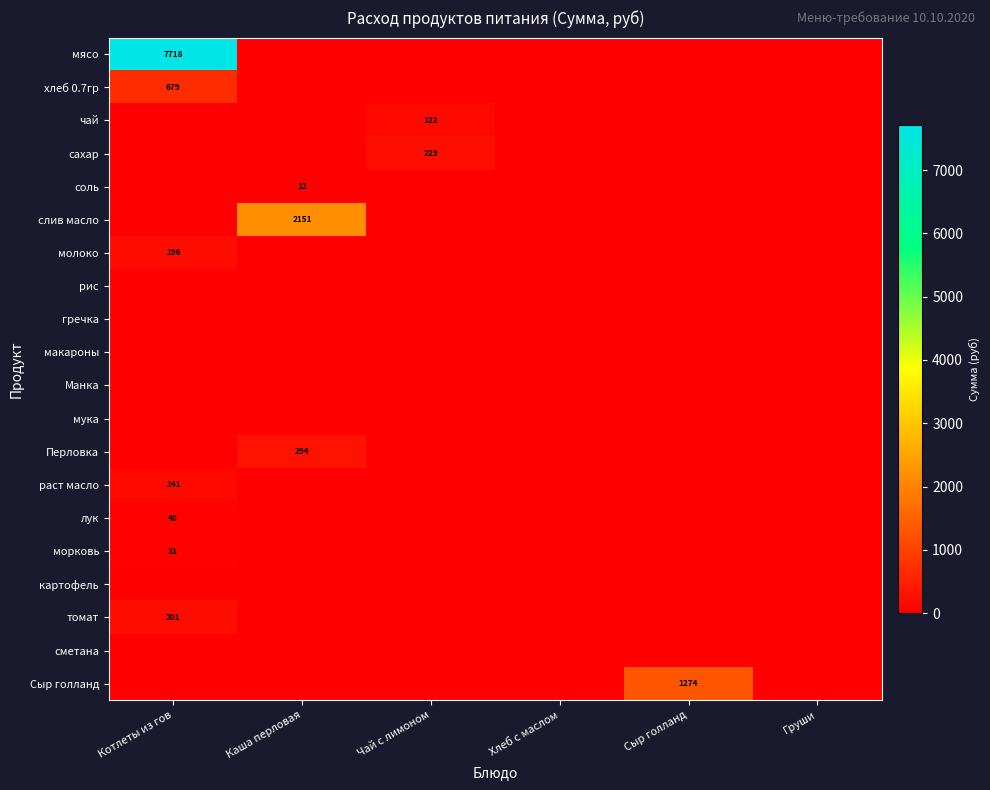

True or false: хлеб 0.7гр has a value of 417.7 at Чай с лимоном.

False